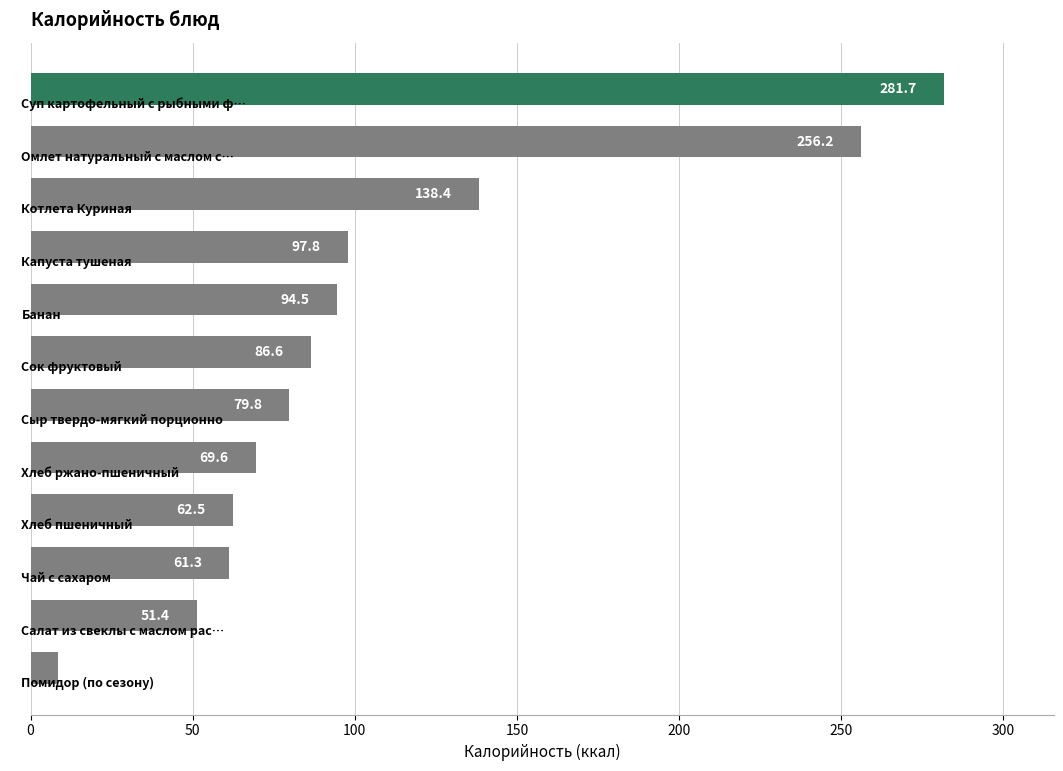

What is the average value?

107.4